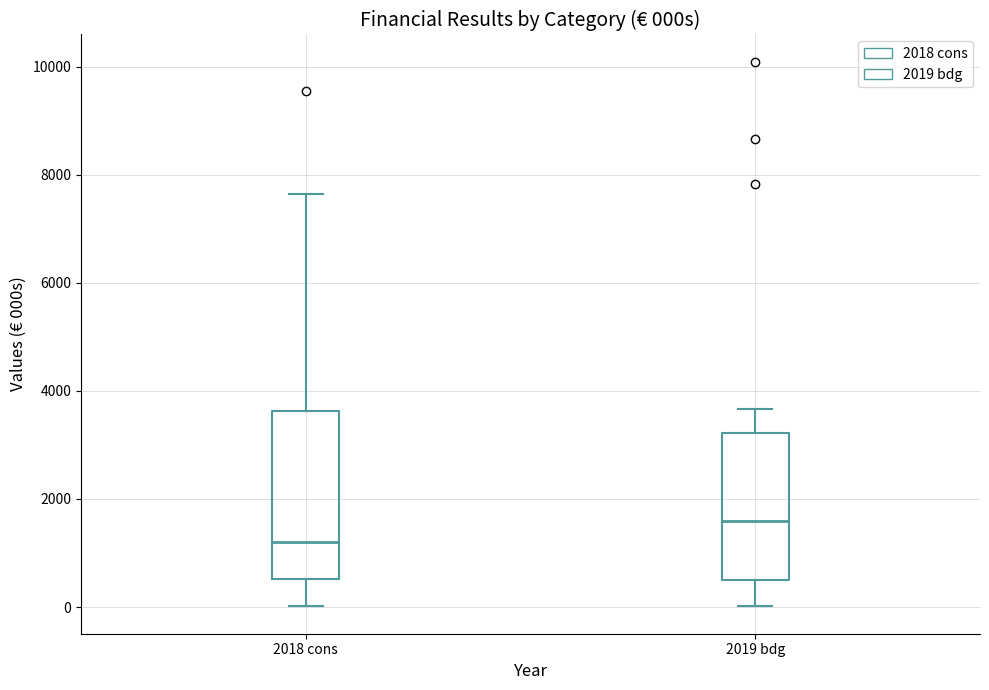

Where does the upper whisker of the box for 2019 bdg end on the y-axis? The values are not printed on the chart, so give them approximately, as read against the axis.

3600